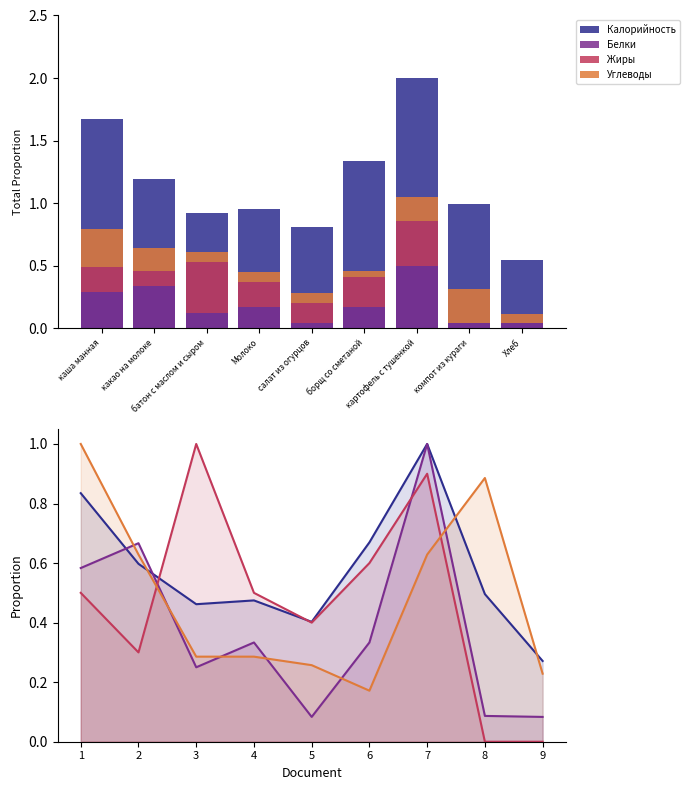

Between 4 and 3, which is larger?

4